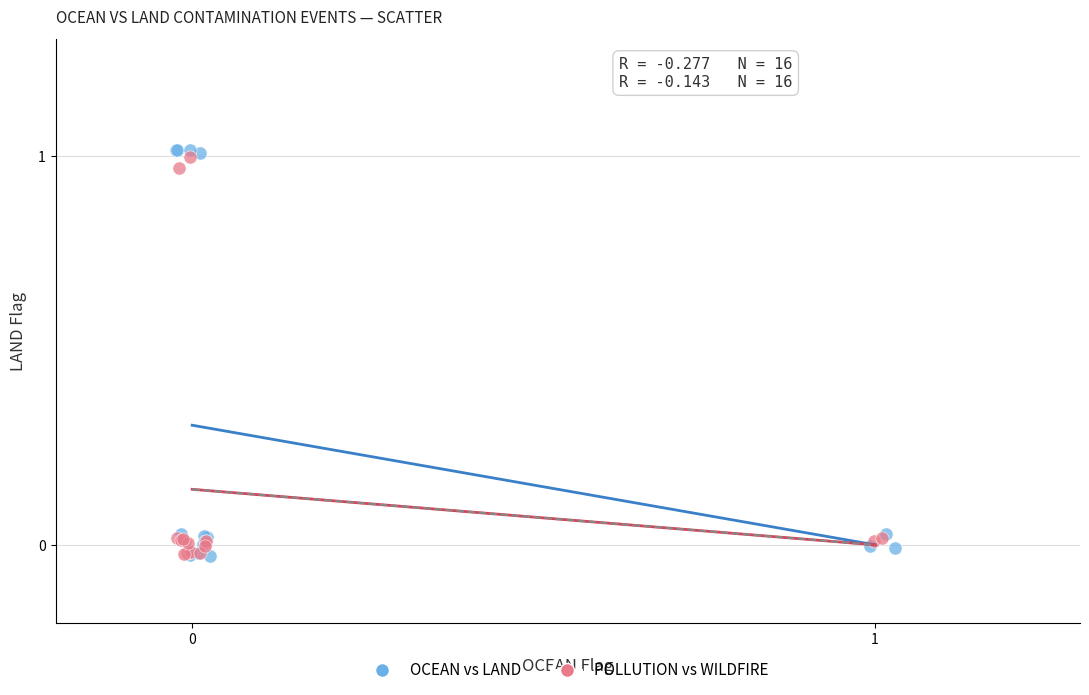

Which series has the widest spread of Y values?

OCEAN vs LAND